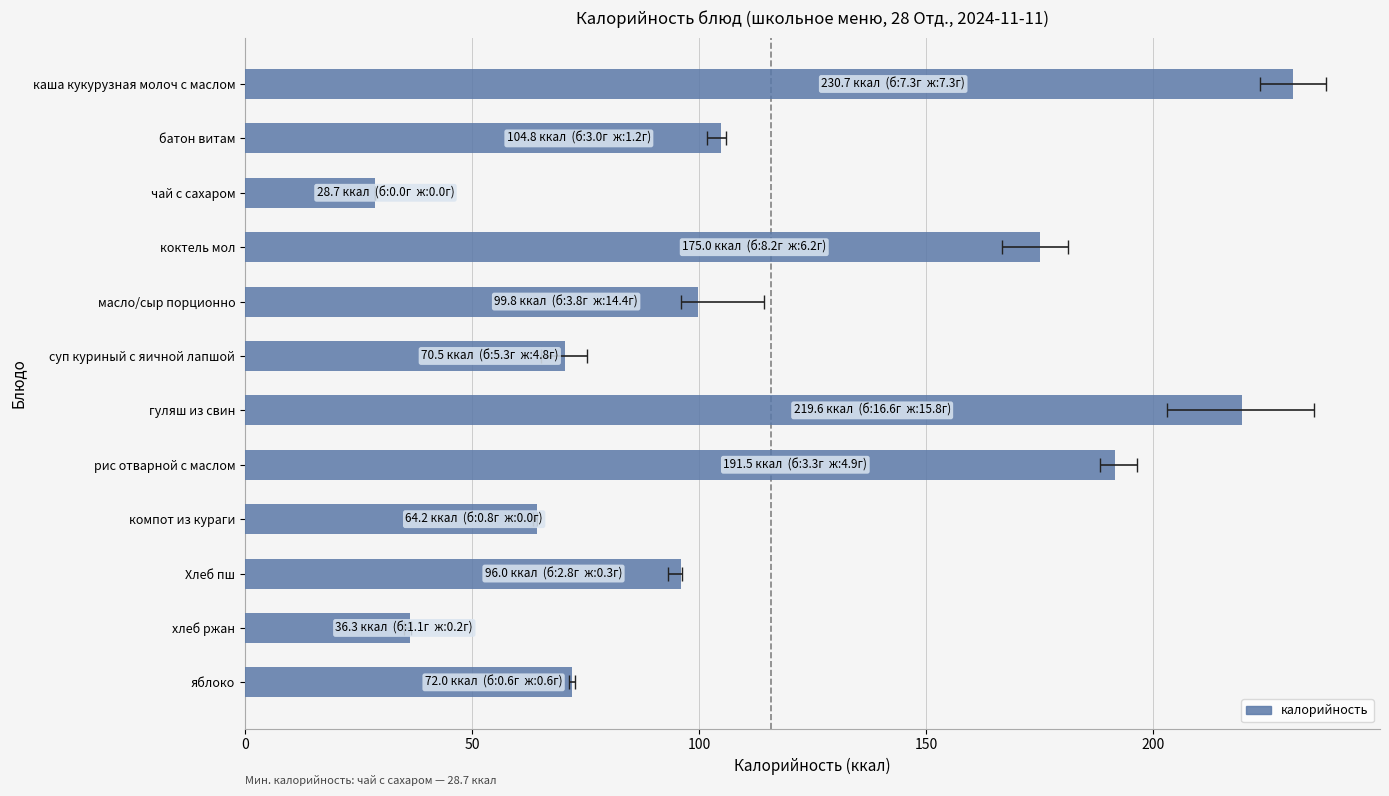

What is the difference between the maximum and minimum values?

202.0